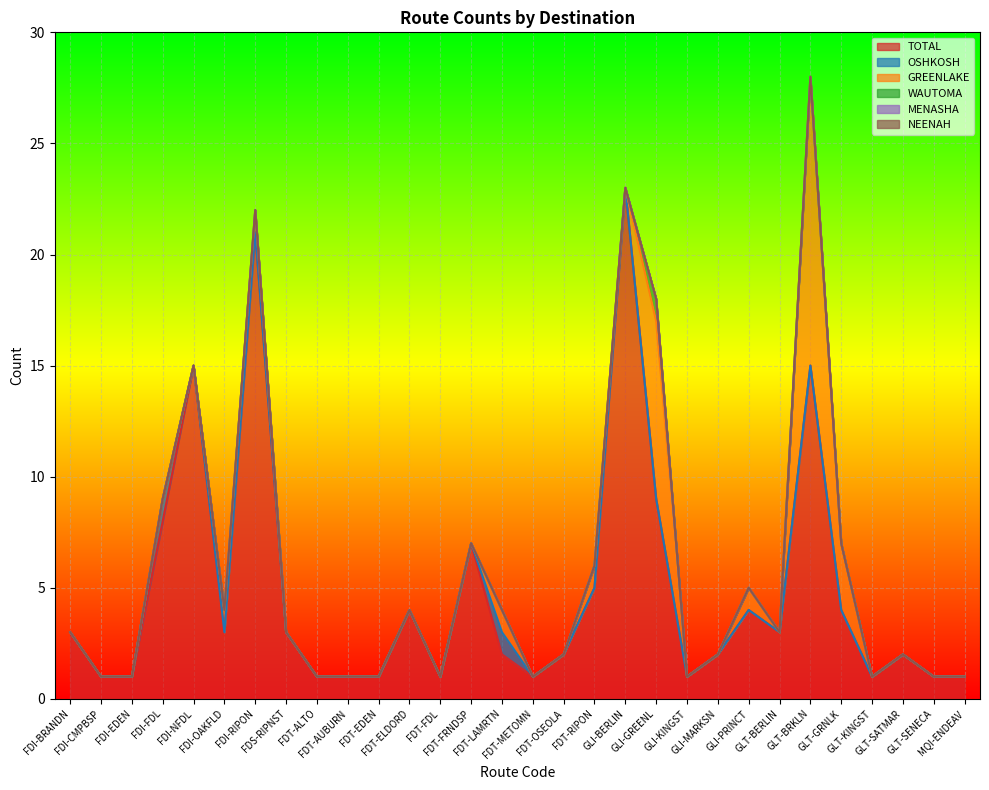

Between FDI-OAKFLD and FDT-FRNDSP, which series saw the biggest shift?

TOTAL